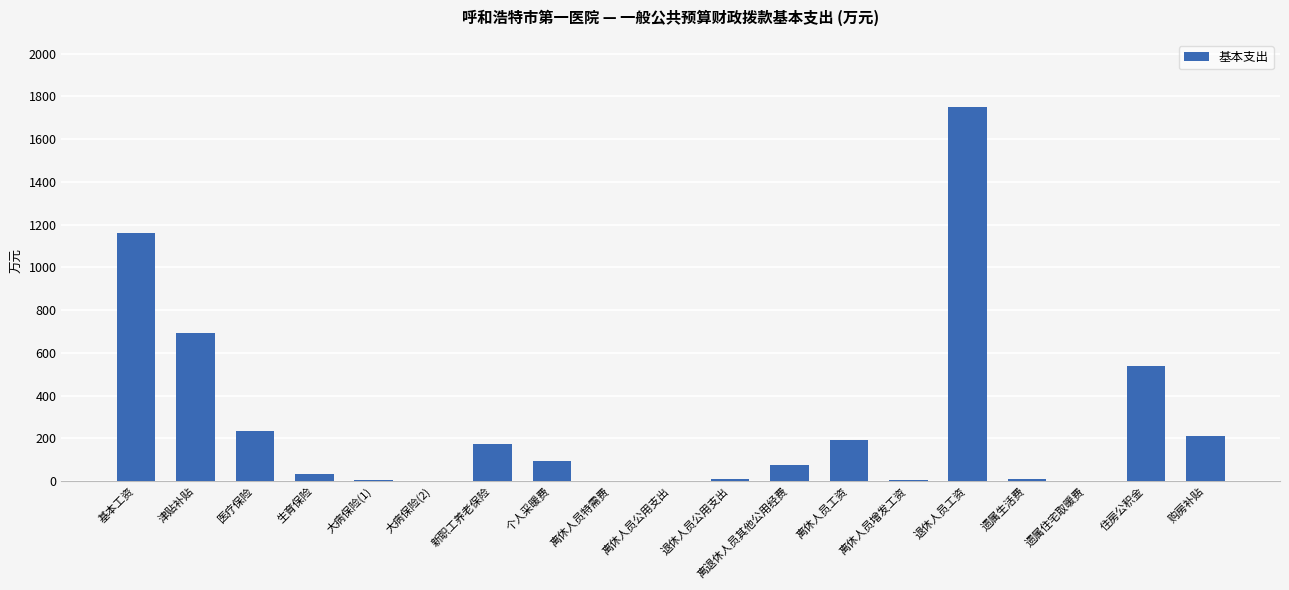

At which label is the value closest to 875?

津贴补贴